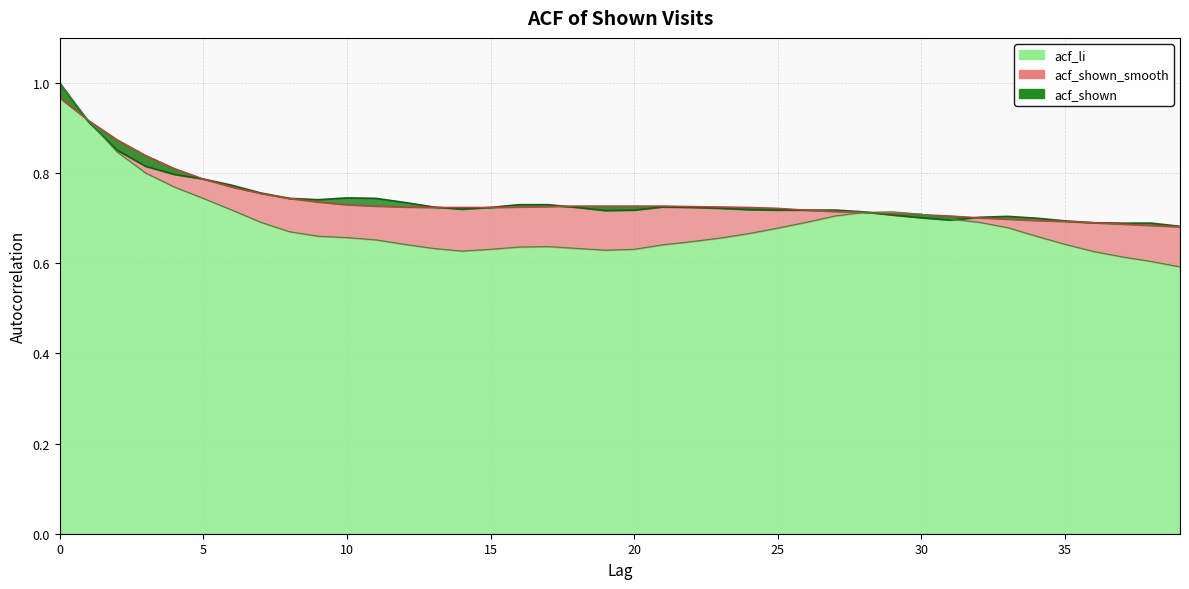

What is the maximum value for acf_shown_smooth?

1.0